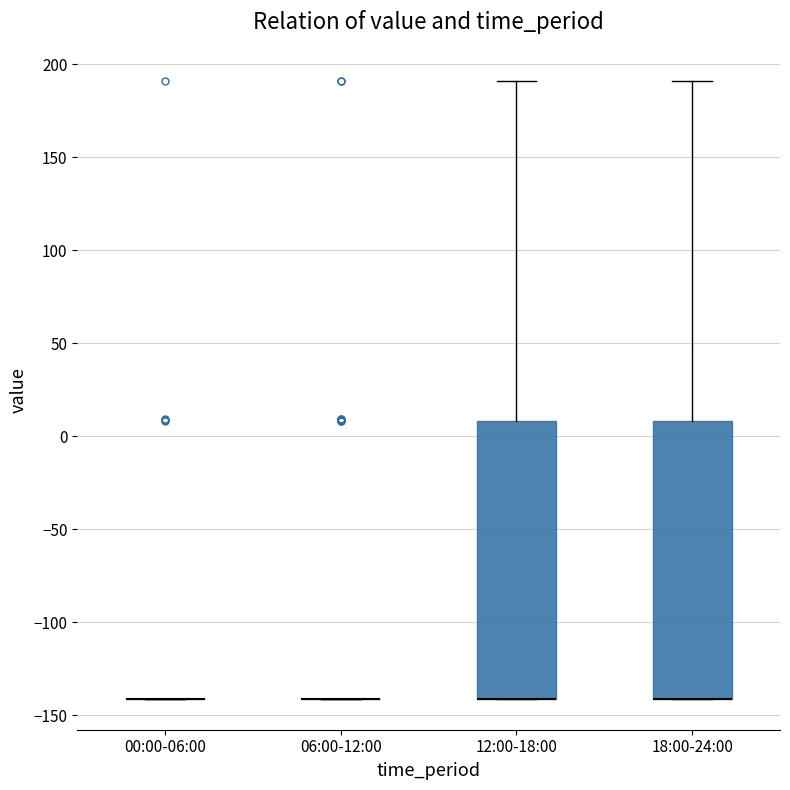

Reading left to right, read every box against the y-axis: the position of its median line, the range the box covers, and the ends of its whiskers. The values are not printed on the chart, so give them approximately, as read against the axis.

00:00-06:00: box collapsed to a line at -140, whiskers -140 to -140
06:00-12:00: box collapsed to a line at -140, whiskers -140 to -140
12:00-18:00: median -140 (drawn on the box's lower edge), box -140 to 10, whiskers -140 to 190
18:00-24:00: median -140 (drawn on the box's lower edge), box -140 to 10, whiskers -140 to 190